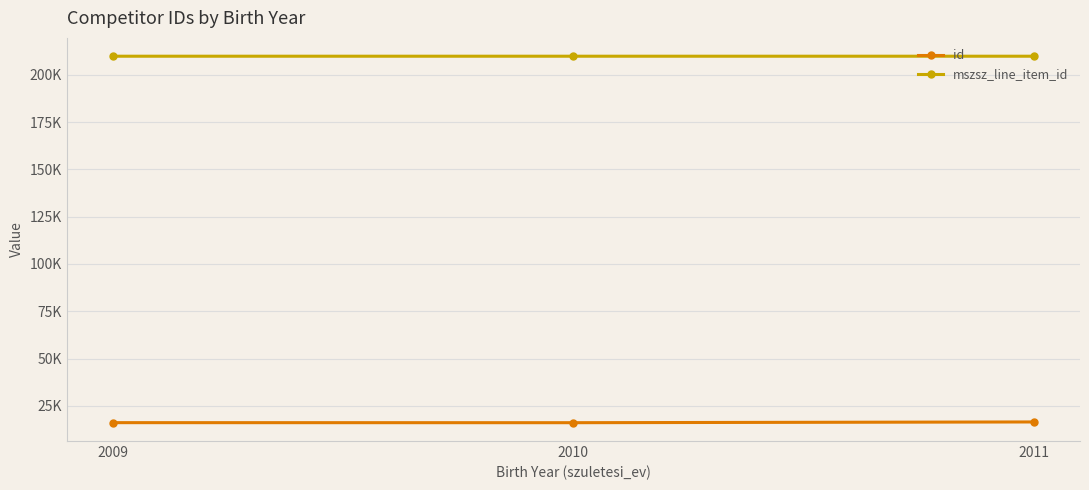

What is the sum of the id values at 2011 and 2009?

32705.3